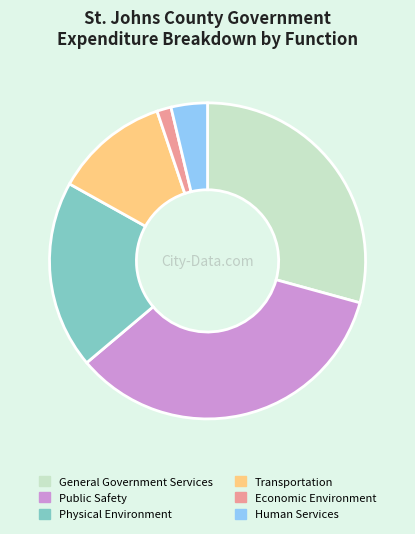

Is the sum of Public Safety and Transportation greater than half?

No